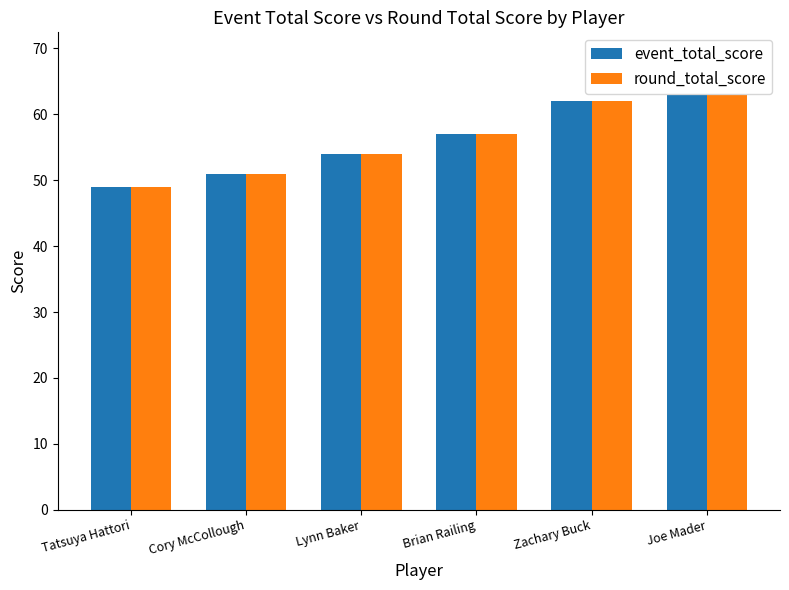

What is the difference between the maximum and second lowest values in the round_total_score series?

12